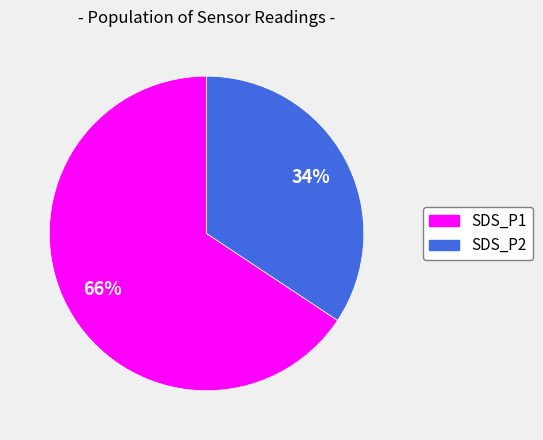

Which slice represents more than half of the pie?

SDS_P1